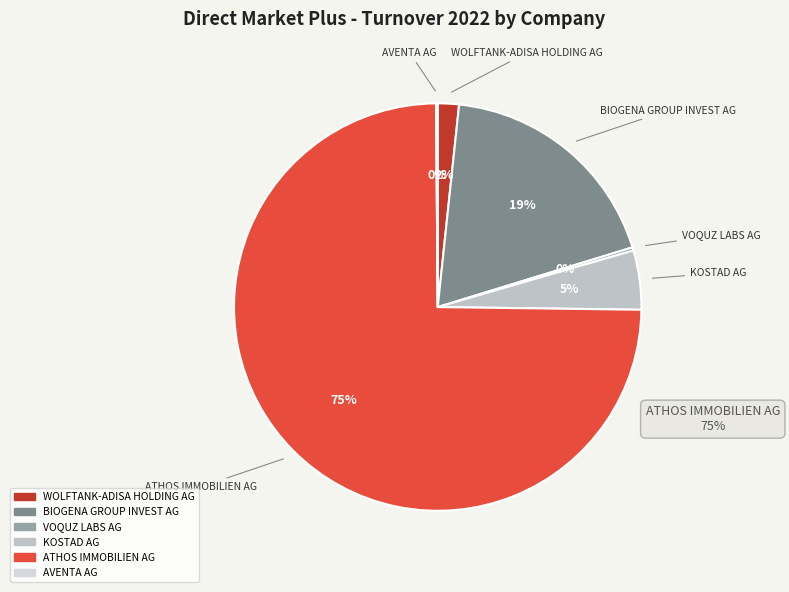

Does BIOGENA GROUP INVEST AG account for over 50% of the chart?

No